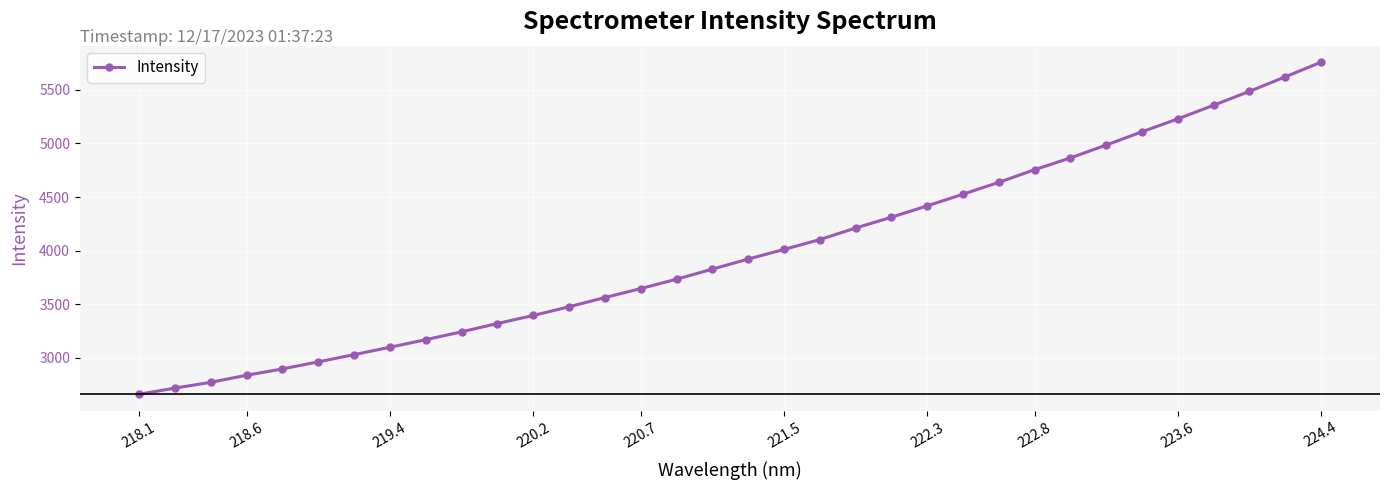

What is the minimum value shown in the chart?

2660.3